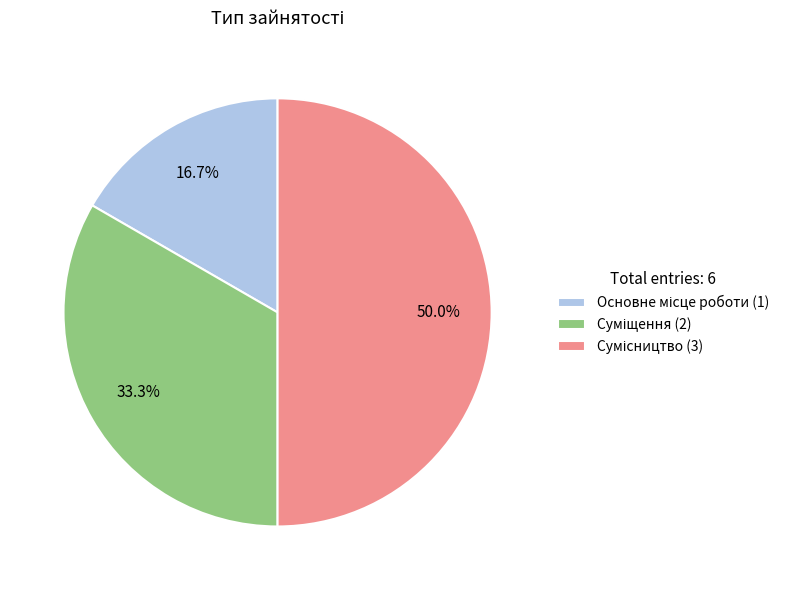

Do Сумісництво and Основне місце роботи together represent more than half of the pie?

Yes